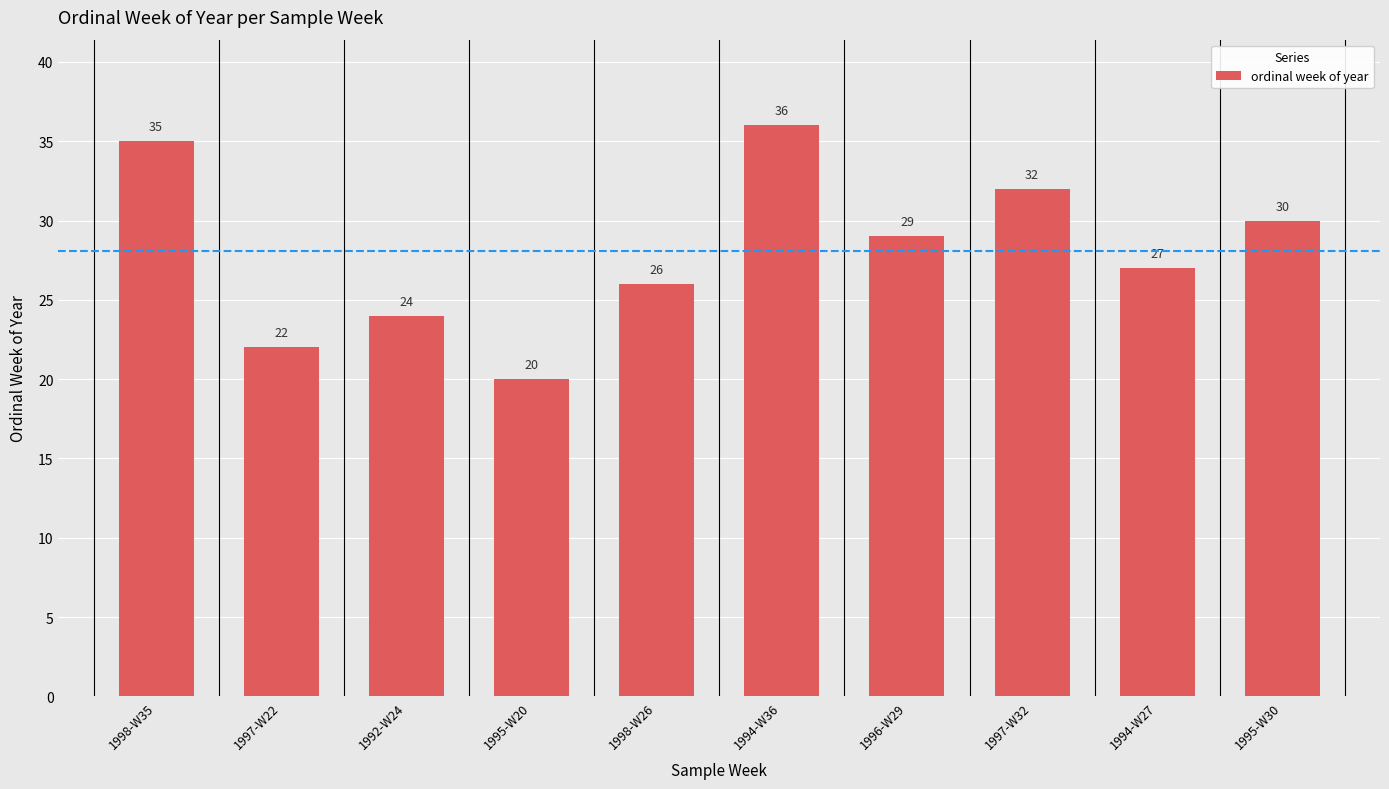

What is the change in value from 1997-W22 to 1996-W29?

+7